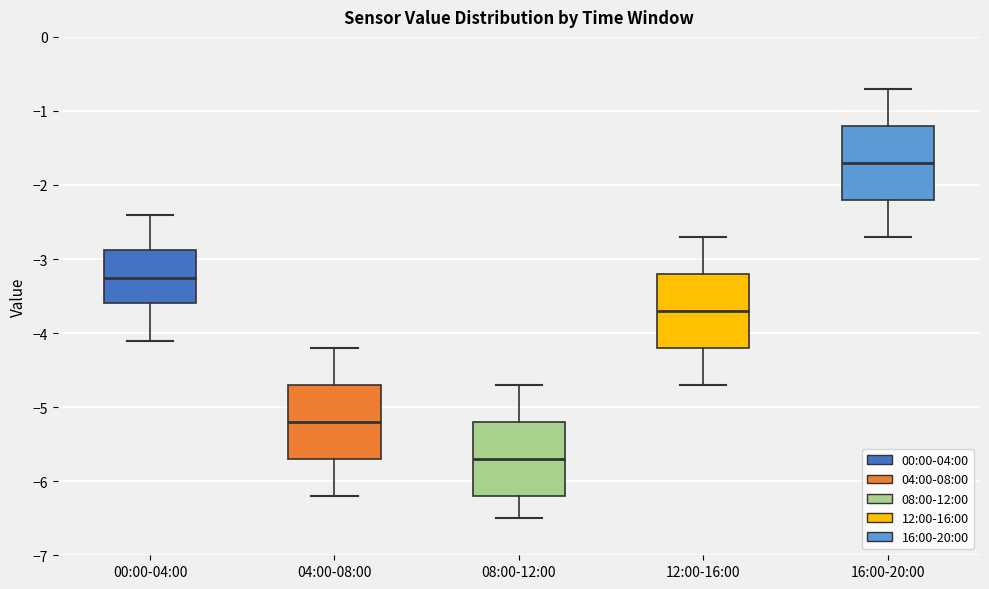

Where does the lower whisker of the box for 08:00-12:00 end on the y-axis? The values are not printed on the chart, so give them approximately, as read against the axis.

-6.5